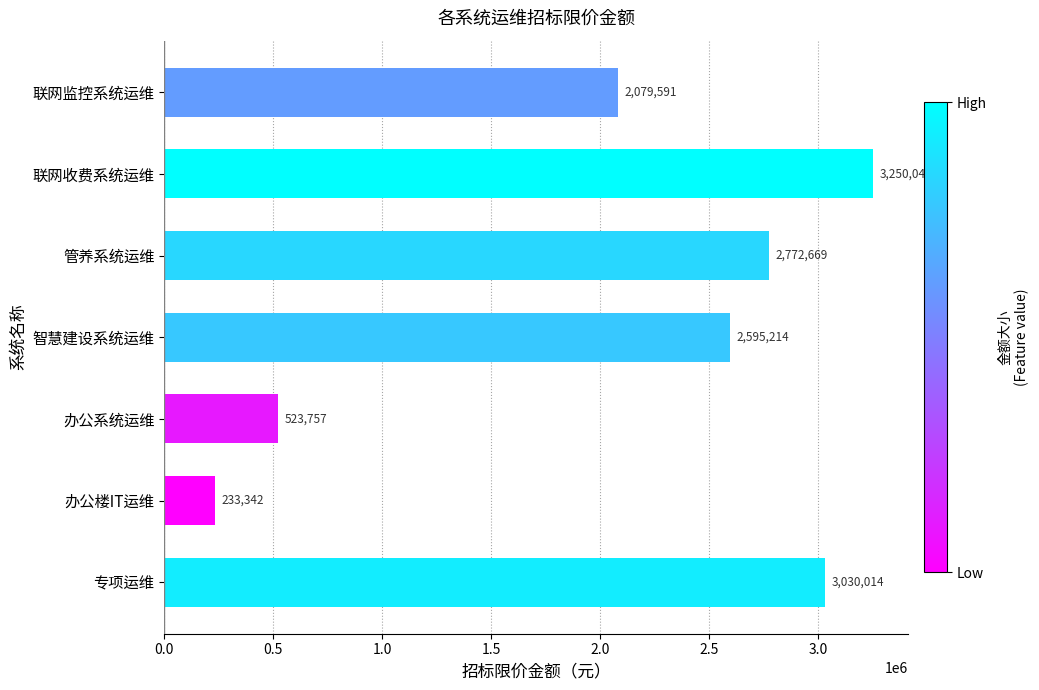

What is the maximum value shown in the chart?

3250047.0